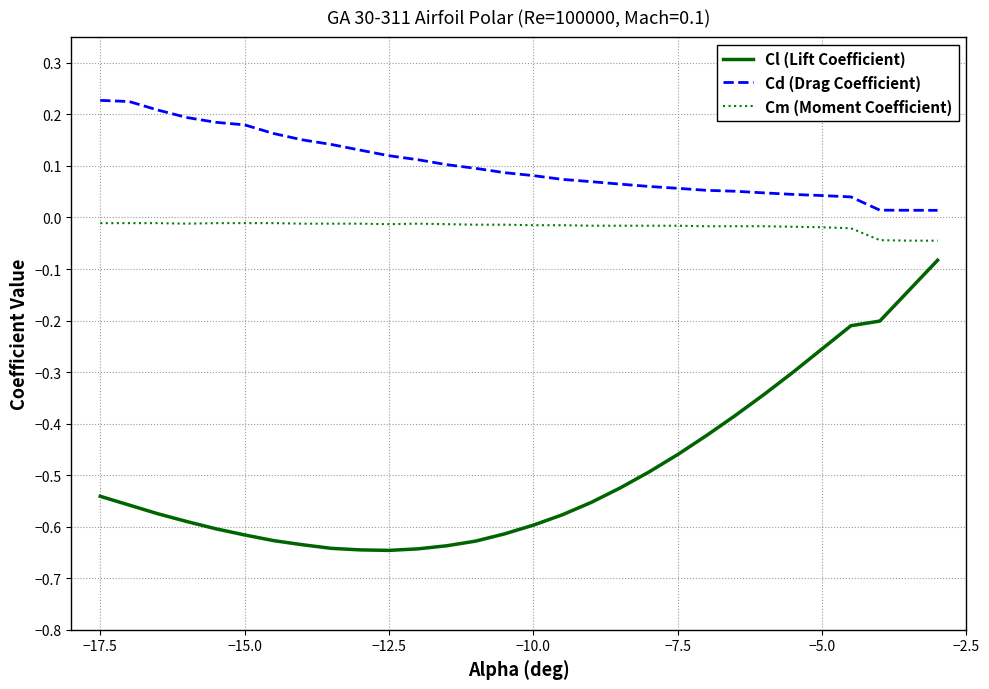

True or false: Cd (Drag Coefficient) and Cl (Lift Coefficient) cross at least once.

False